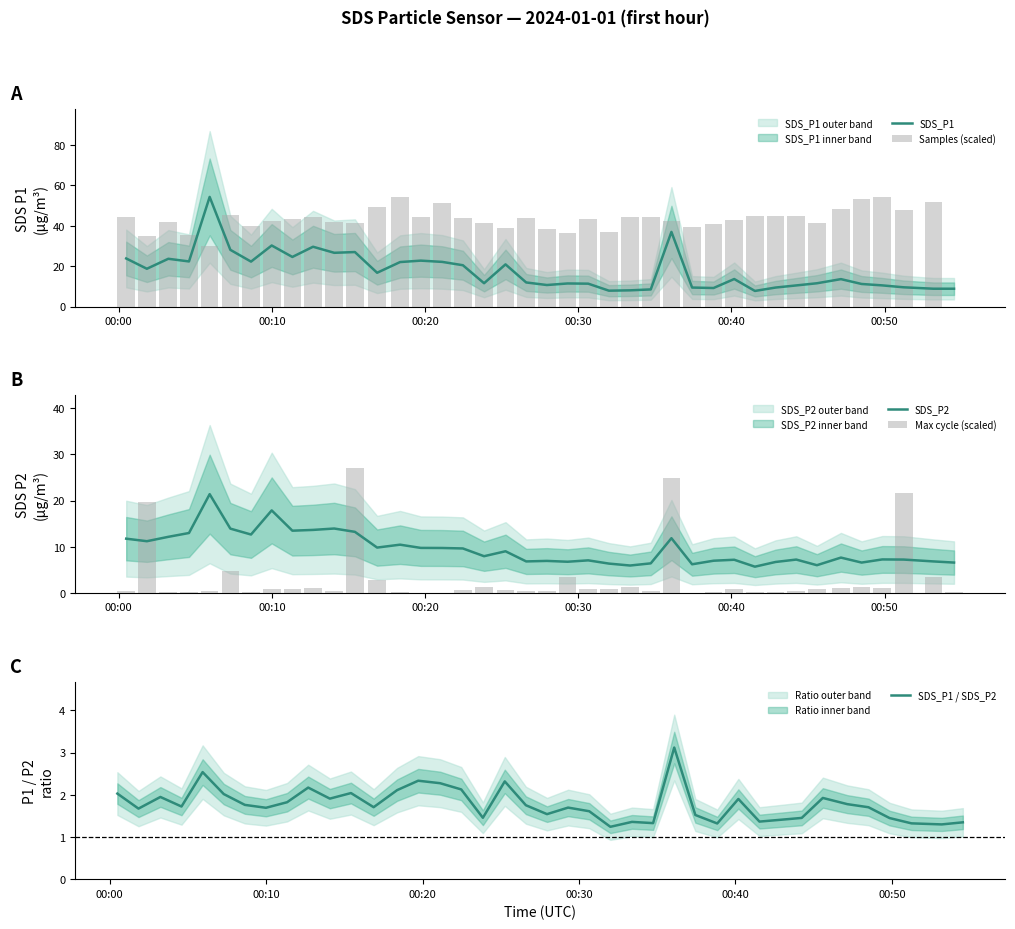

Reading left to right, list all the values displayed in this chart.

SDS_P1: 23.8	18.7	23.7	22.4	54.3	28.1	22.3	30.2	24.6	29.6	26.6	27.0	16.8	22.1	22.8	22.1	20.5	11.6	20.9	11.9	10.7	11.4	11.3	7.9	8.1	8.5	37.0	9.4	9.2	13.7	7.8	9.4	10.5	11.6	13.6	11.2	10.5	9.6	8.8	8.8
Samples (scaled): 44.5	35.1	41.8	35.6	30.1	45.1	40.1	42.4	43.6	44.3	41.6	41.5	49.3	54.2	44.3	51.2	43.9	41.4	39.1	43.8	38.4	36.3	43.2	37.0	44.5	44.2	42.2	39.6	40.7	43.1	44.9	44.9	45.0	41.2	48.3	53.4	54.3	47.8	51.9	0.0
SDS_P2: 11.8	11.2	12.2	13.0	21.4	13.9	12.7	17.9	13.5	13.7	13.9	13.2	9.8	10.4	9.8	9.7	9.6	8.0	9.0	6.8	6.9	6.8	7.0	6.3	5.9	6.4	11.8	6.2	7.0	7.2	5.7	6.7	7.2	6.0	7.7	6.6	7.2	7.2	6.8	6.6
Max cycle (scaled): 0.5	19.8	0.3	0.1	0.5	4.8	0.3	0.7	0.9	1.0	0.5	27.1	2.7	0.3	0.1	0.0	0.7	1.2	0.6	0.5	0.5	3.4	0.9	0.7	1.2	0.5	24.9	0.1	0.1	0.9	0.3	0.1	0.5	0.7	1.0	1.3	1.0	21.7	3.4	0.2
SDS_P1 / SDS_P2: 2.0	1.7	1.9	1.7	2.5	2.0	1.8	1.7	1.8	2.2	1.9	2.0	1.7	2.1	2.3	2.3	2.1	1.5	2.3	1.8	1.5	1.7	1.6	1.2	1.4	1.3	3.1	1.5	1.3	1.9	1.4	1.4	1.5	1.9	1.8	1.7	1.4	1.3	1.3	1.3